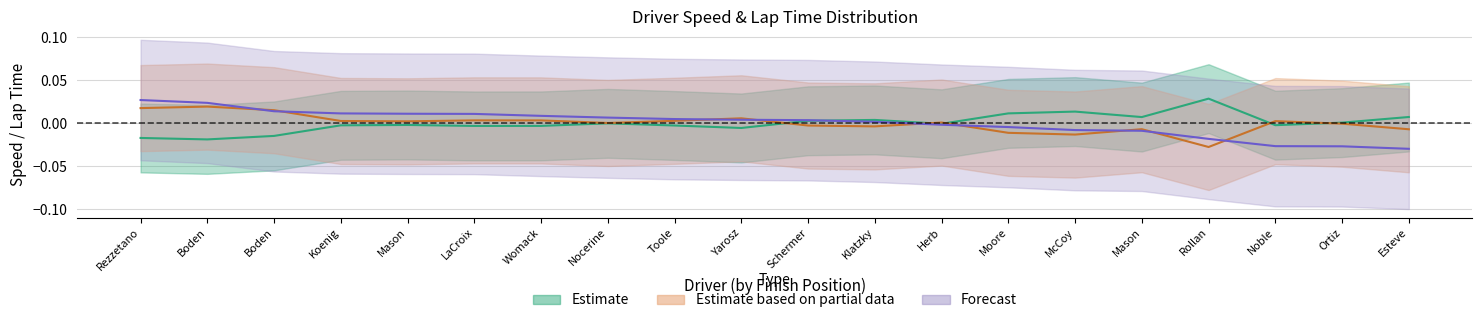

At which category is the sum across all series the highest?

Rezzetano